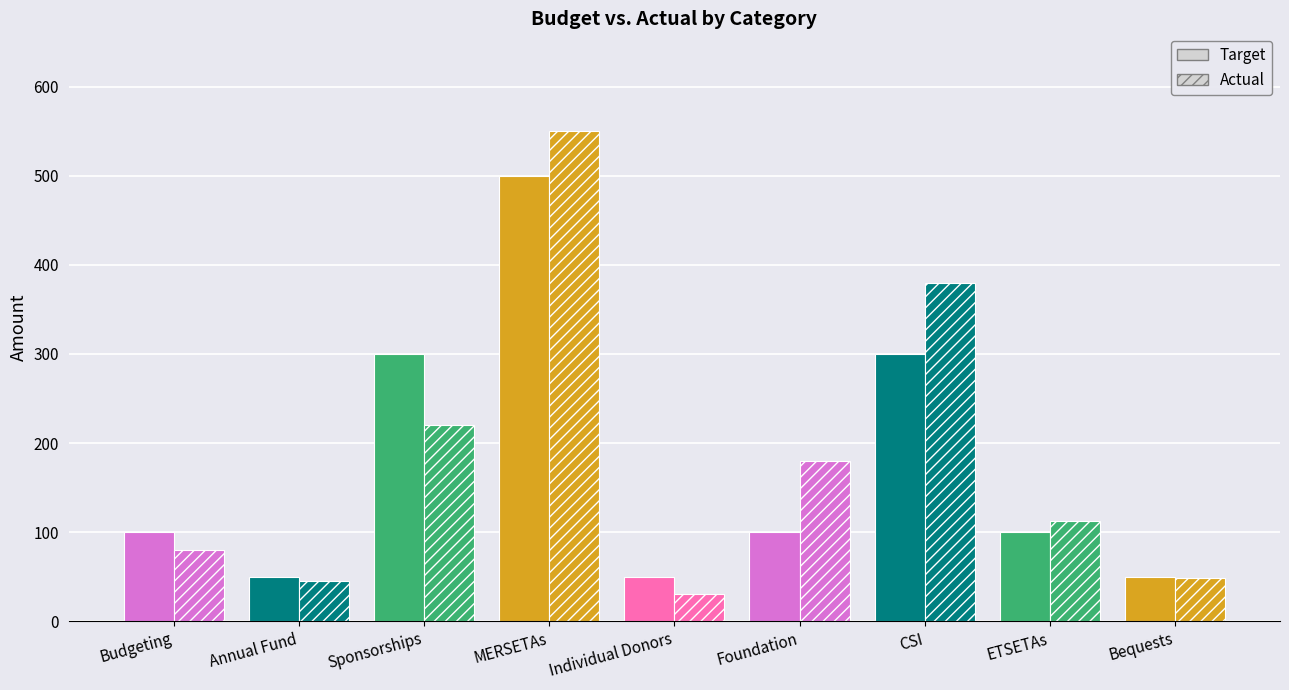

Which category has the highest value across all series?

MERSETAs